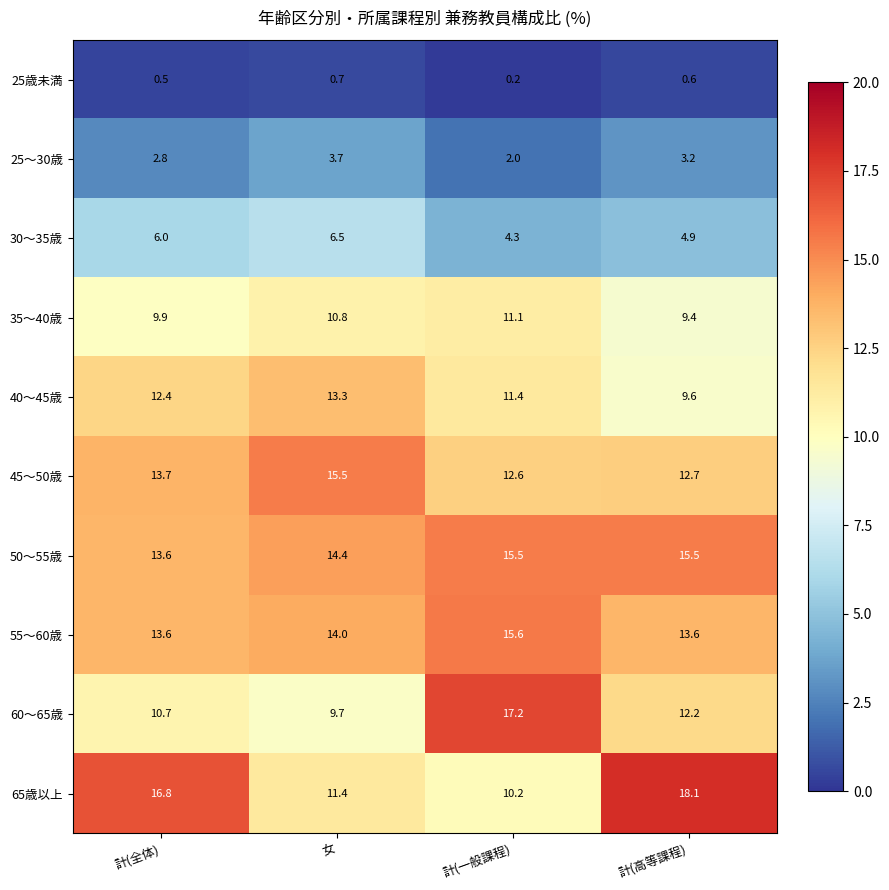

How many data points does each series have?

4